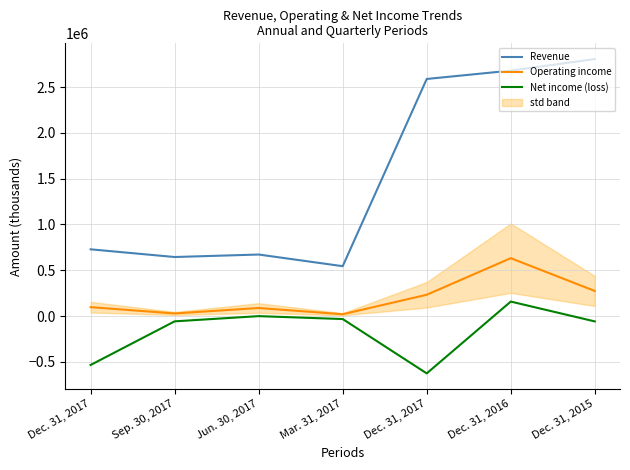

What is the difference between the Operating income values at Mar. 31, 2017 and Dec. 31, 2017?

77082